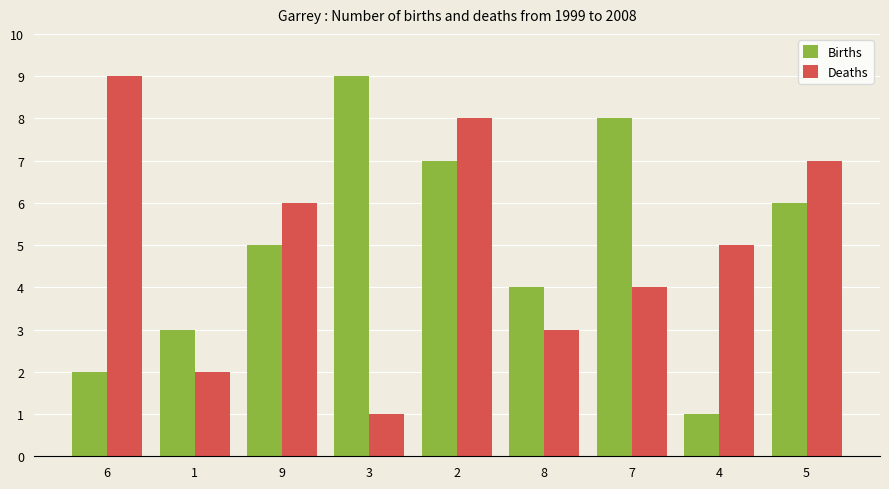

At which label is Deaths closest to 5?

4